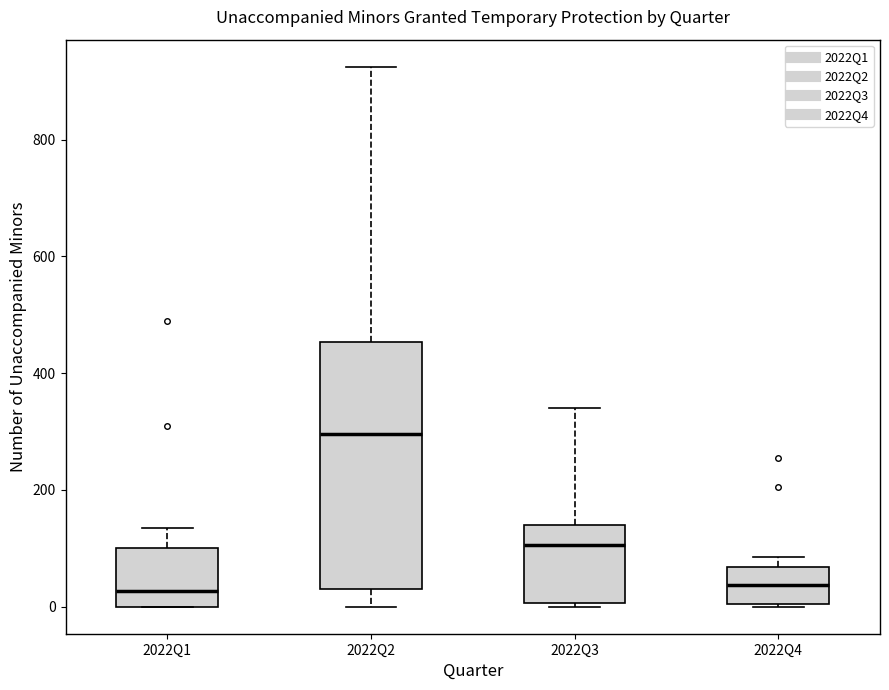

Reading left to right, read every box against the y-axis: the position of its median line, the range the box covers, and the ends of its whiskers. The values are not printed on the chart, so give them approximately, as read against the axis.

2022Q1: median 20, box 0 to 100, whiskers 0 to 140
2022Q2: median 300, box 40 to 460, whiskers 0 to 920
2022Q3: median 100, box 0 to 140, whiskers 0 (just below the box's lower edge) to 340
2022Q4: median 40, box 0 to 60, whiskers 0 to 80